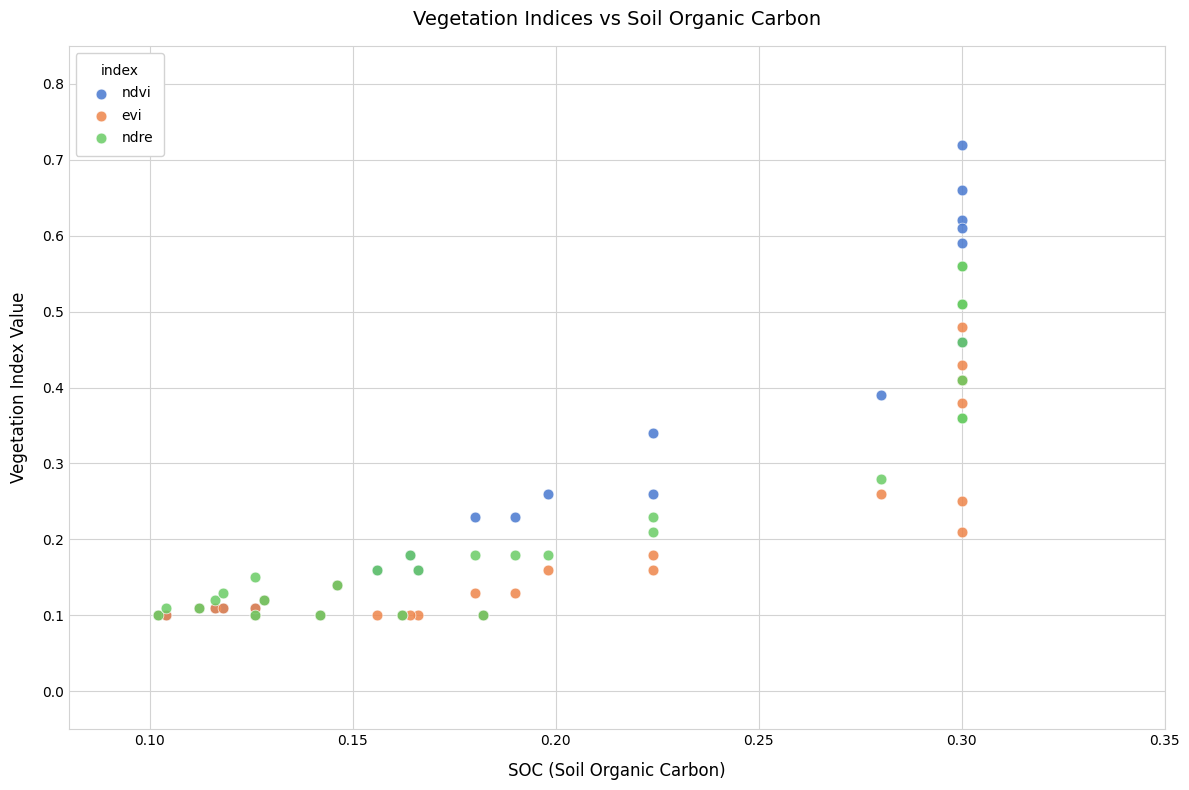

Which series contains the highest Y value?

ndvi